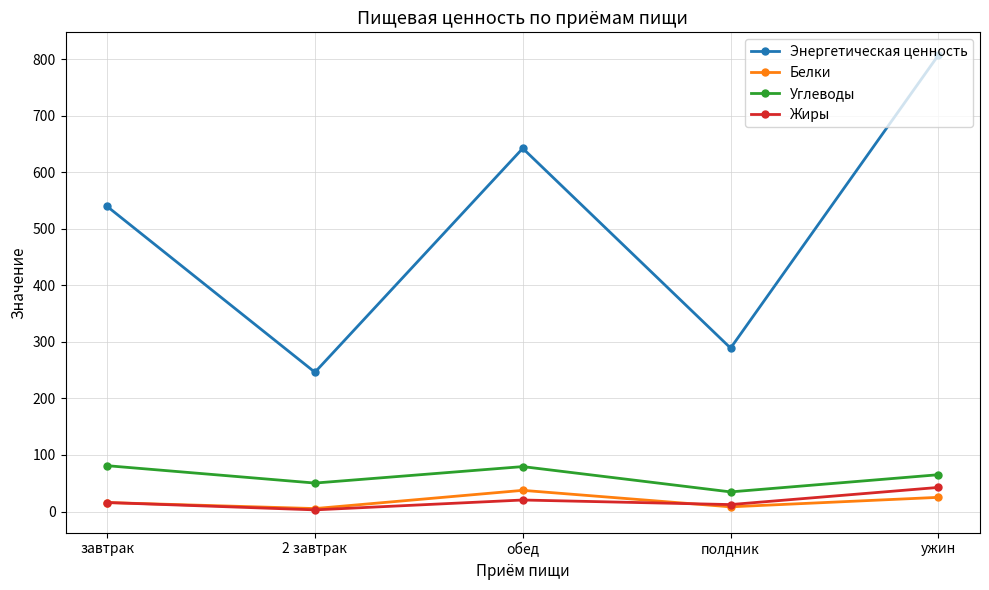

How many data points in Углеводы are less than 65?

2